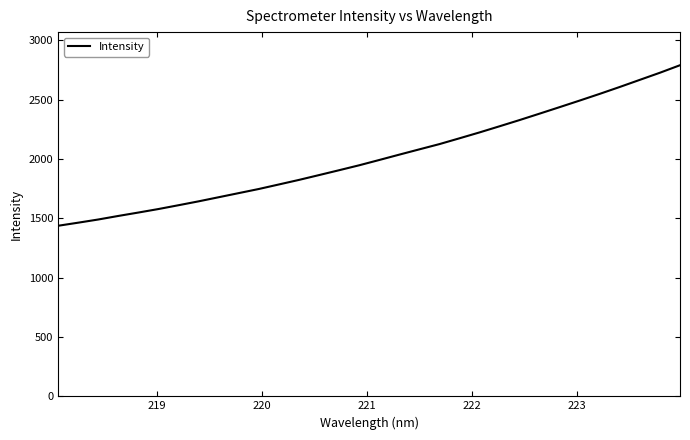

What is the maximum value shown in the chart?

2790.8